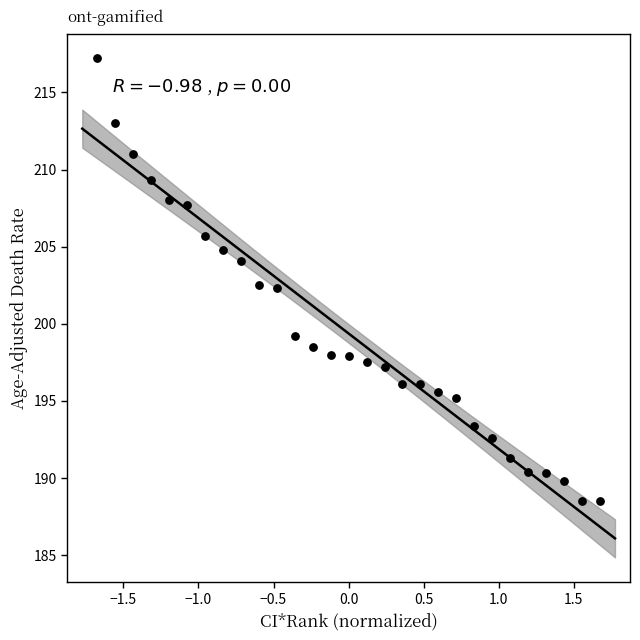

What is the range of X values (max minus min)?

3.3